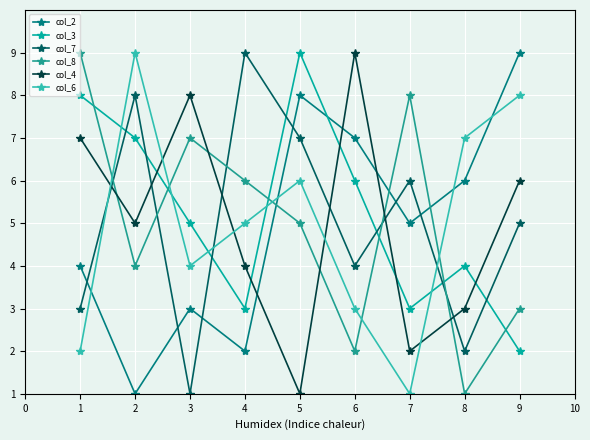

True or false: col_2 has more than 1 points higher than both neighbors.

True